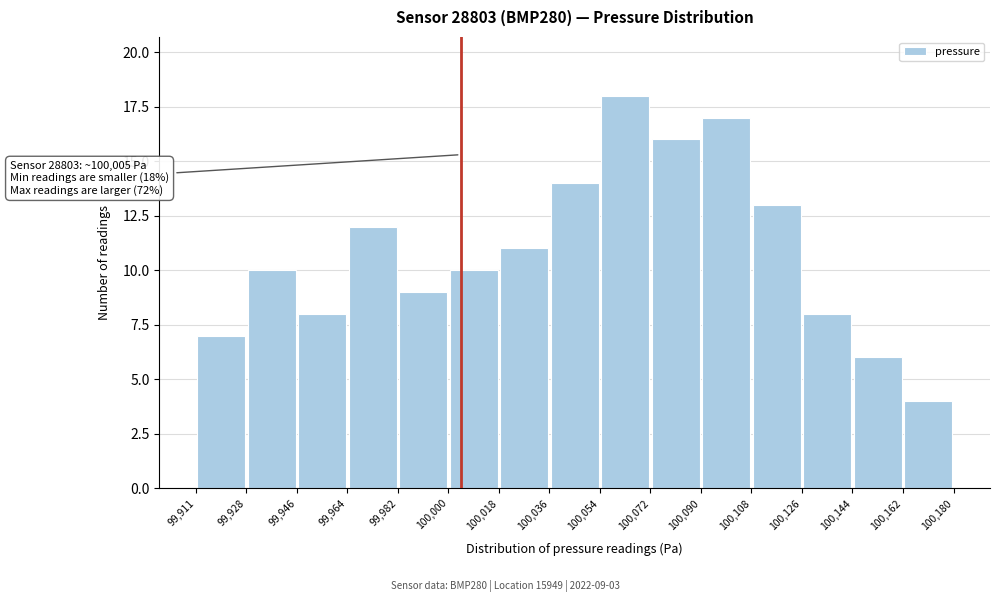

Over which range of the x-axis is the bar tallest?

100,054 to 100,072